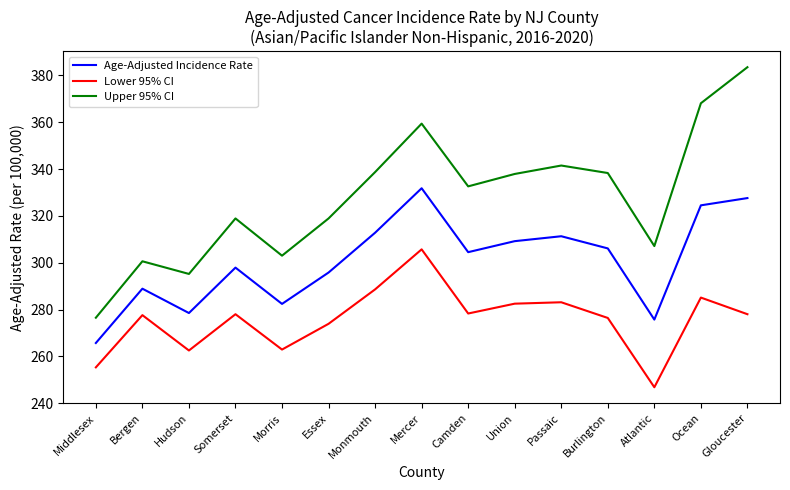

What is the total value across all series at Passaic?

935.9